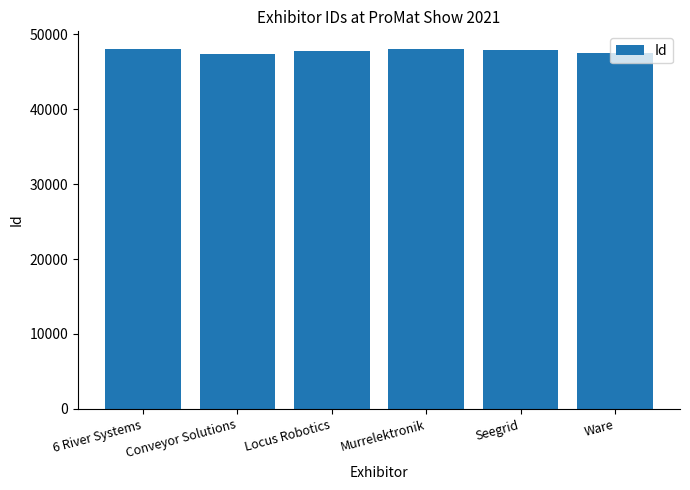

What is the label of the 3rd bar from the right?

Murrelektronik